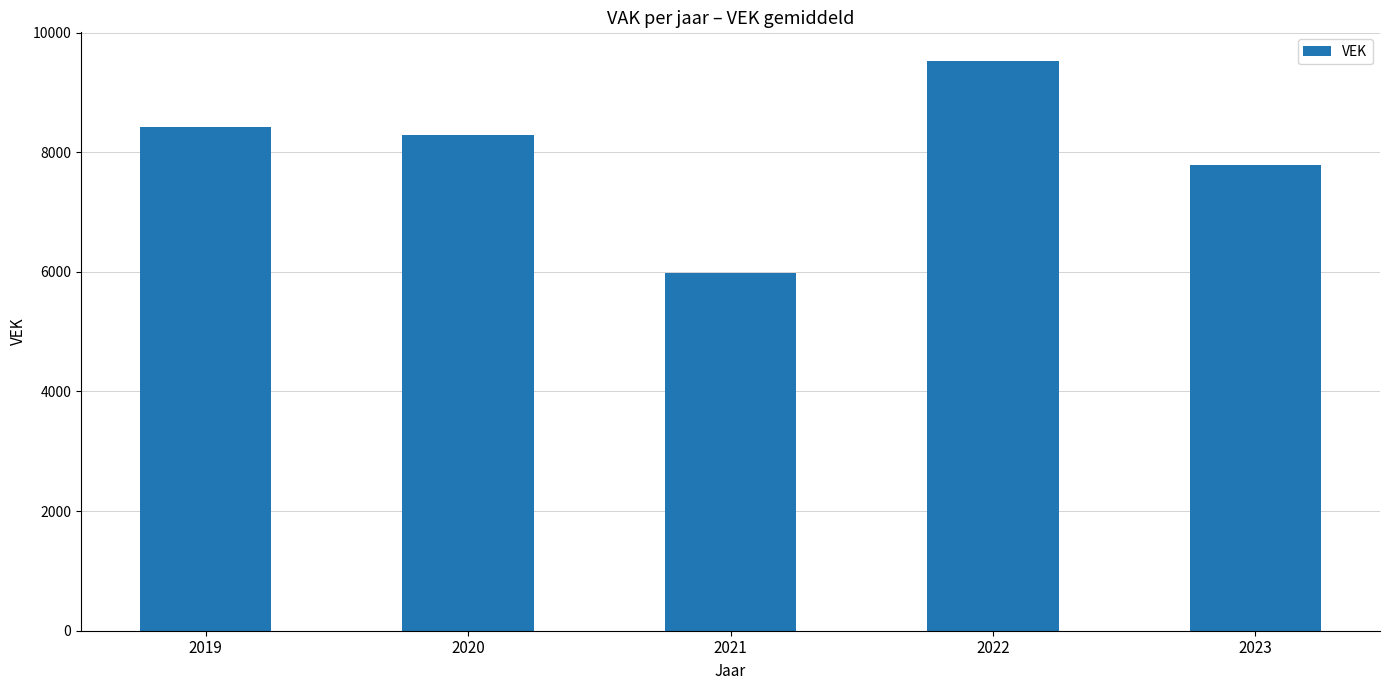

What is the change in value from 2019 to 2022?

+1110